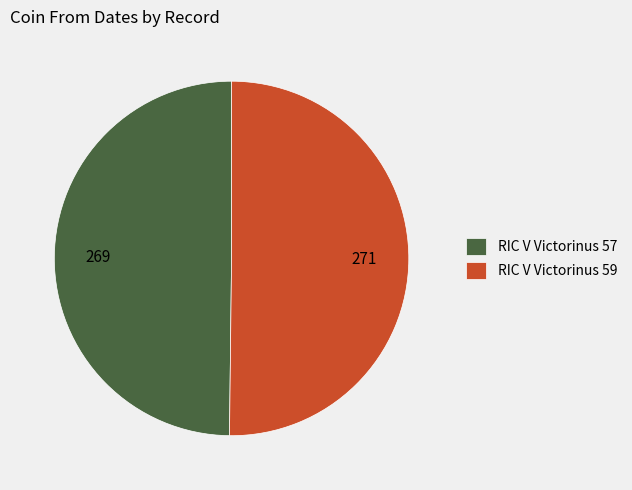

How many segments does this pie chart have?

2